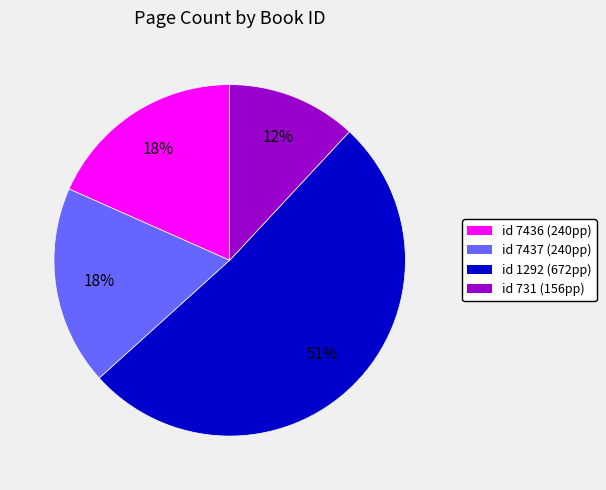

To the nearest percent, what is the average slice percentage?

25%